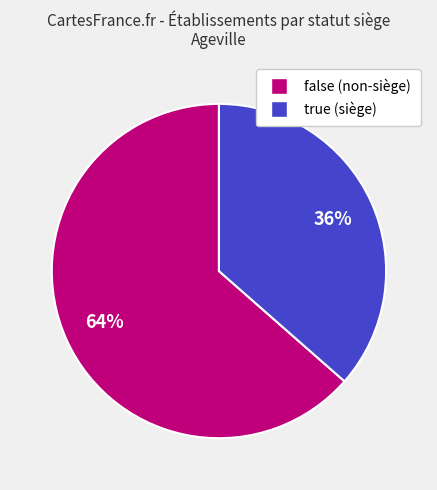

Count the number of slices in the pie.

2